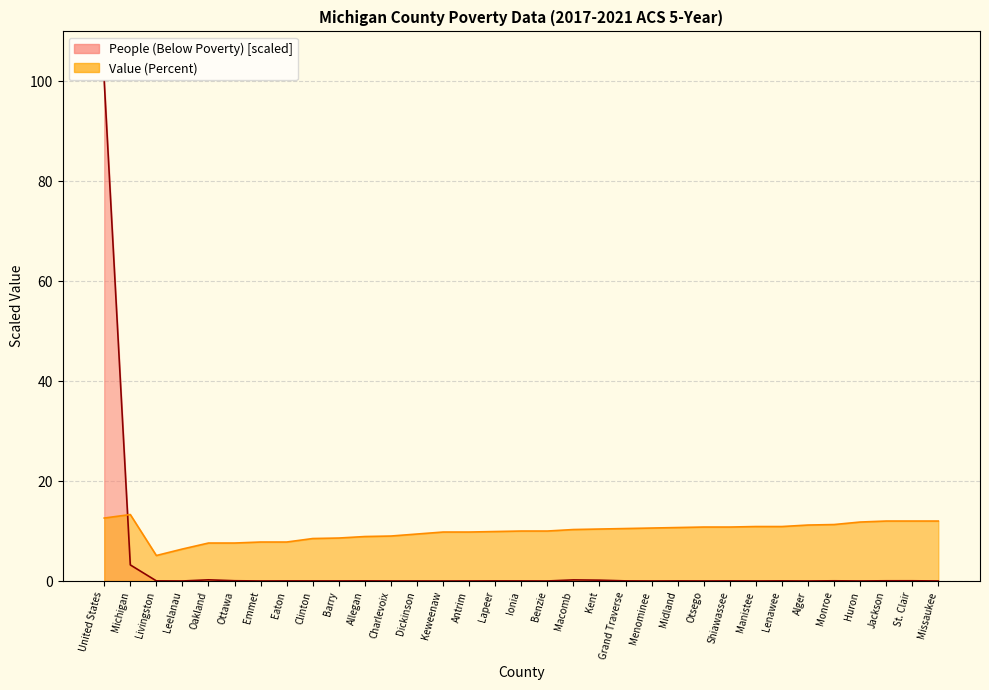

At which label is Value (Percent) closest to 9?

Charlevoix